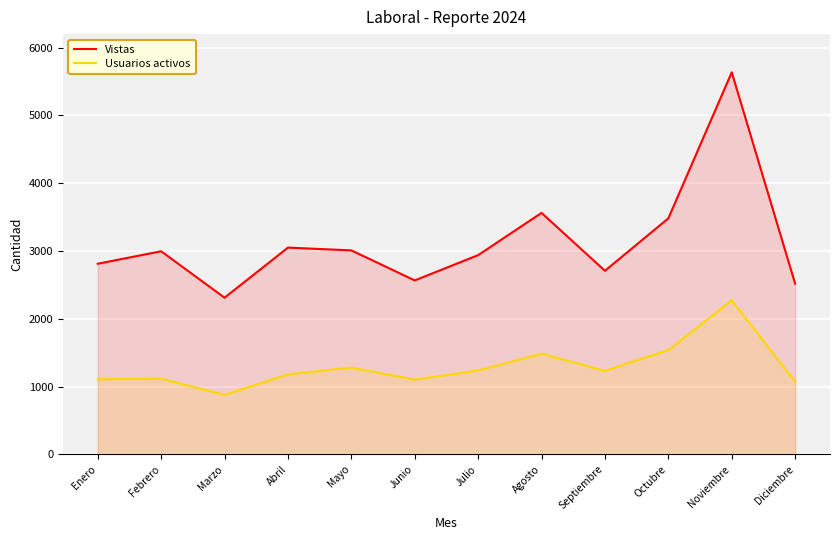

In Vistas, how many points are lower than both neighbors (excluding endpoints)?

3